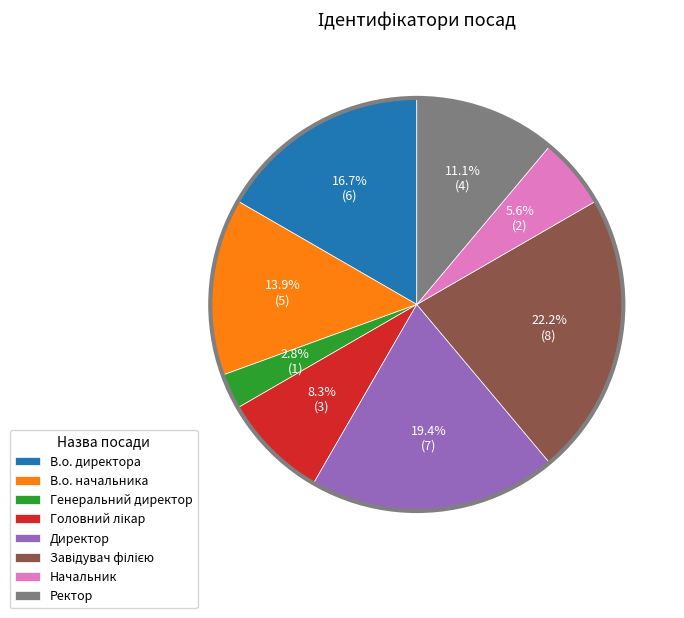

Does any single category account for the majority?

No